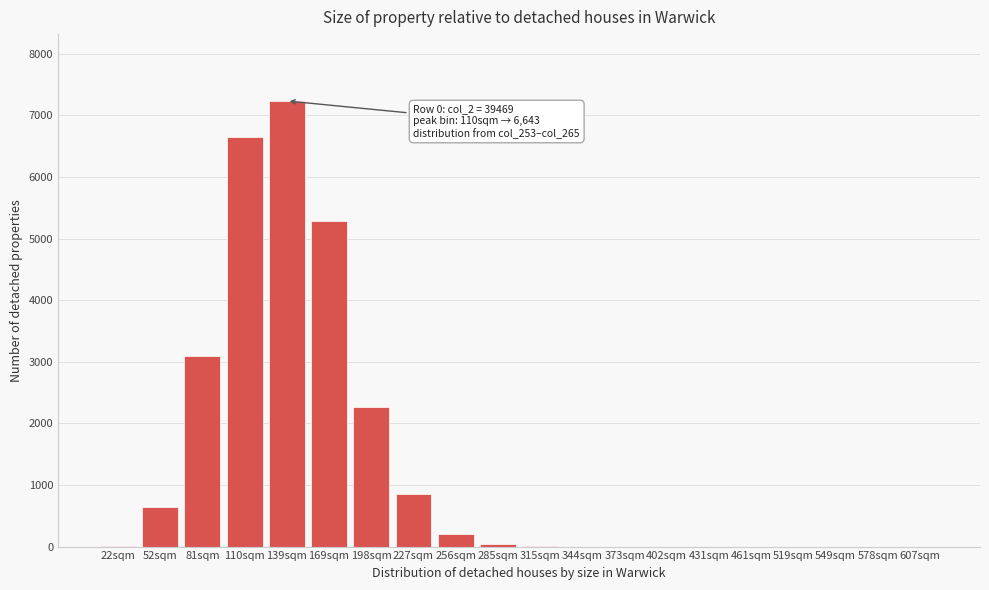

At which label is the value closest to 3617?

81sqm